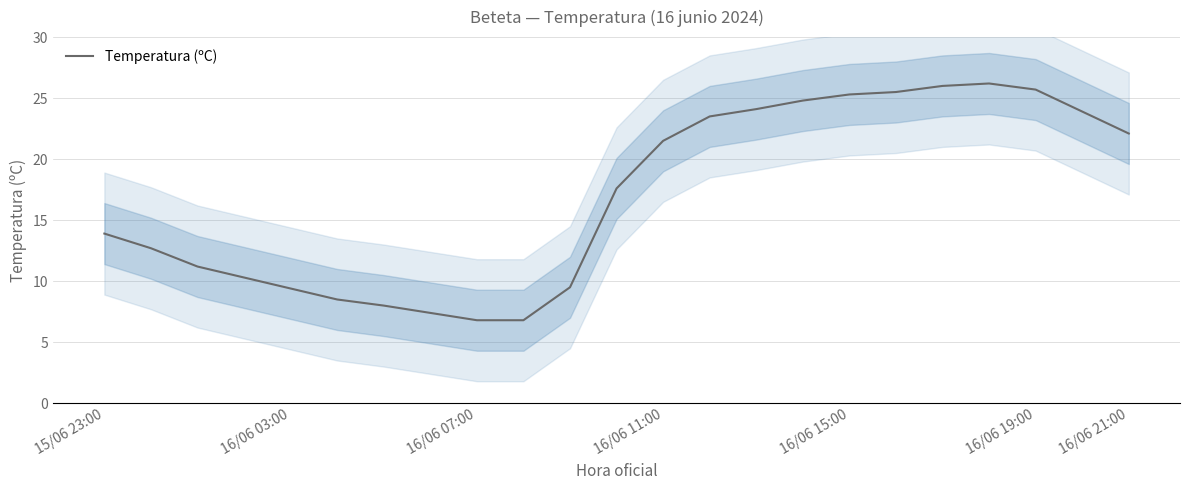

What is the value of the 1st point from the left?

13.9